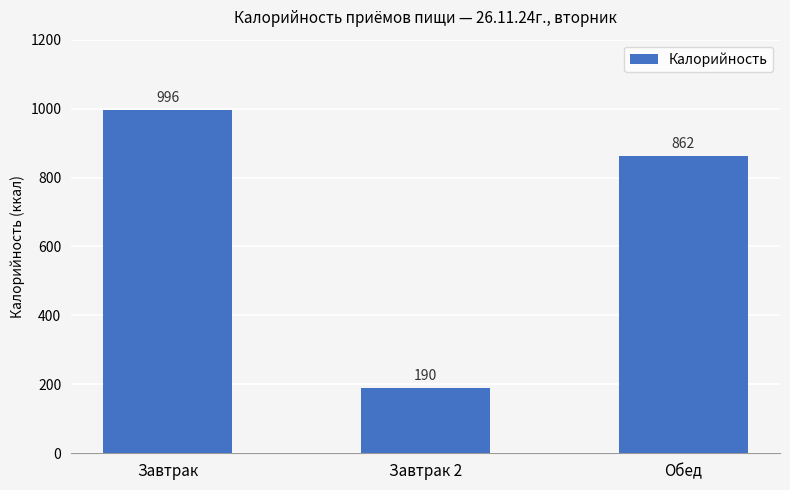

What value does the data have at Обед?

861.5